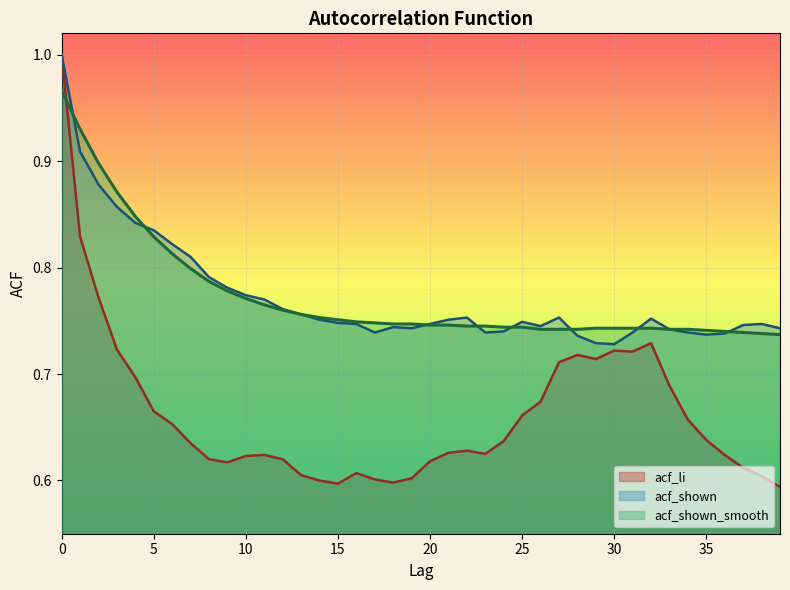

Between 20 and 17, which is larger?

20